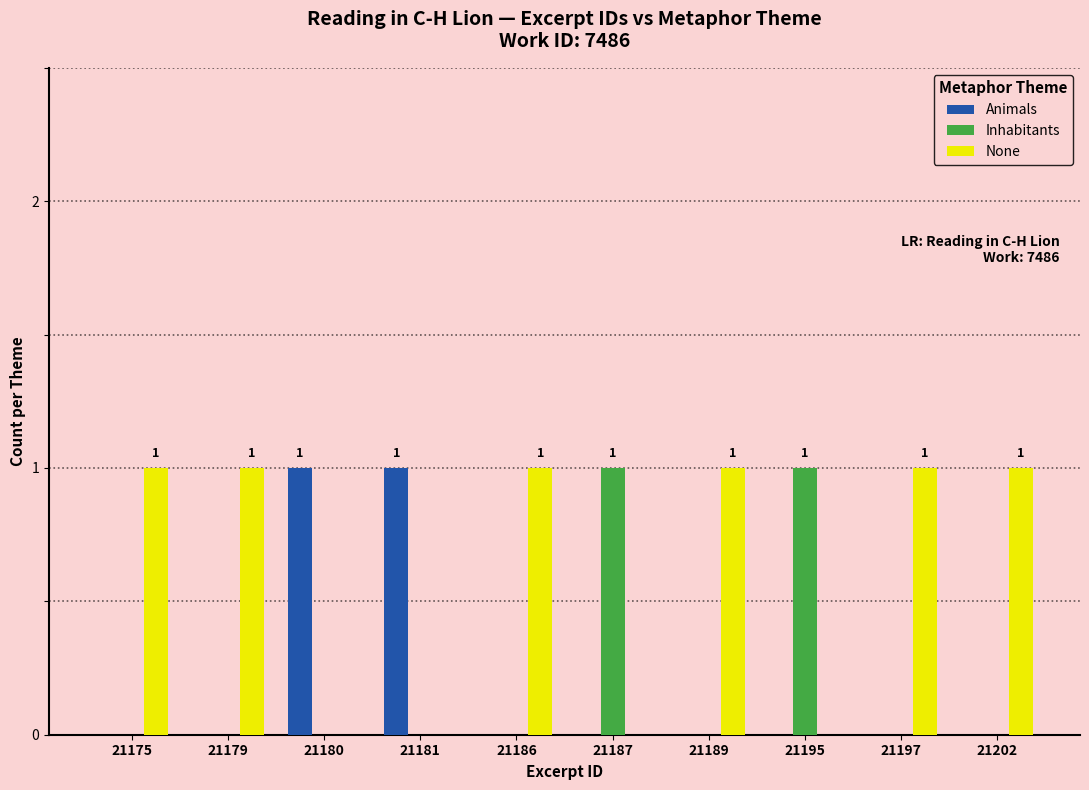

Which series has the largest total across all categories?

None